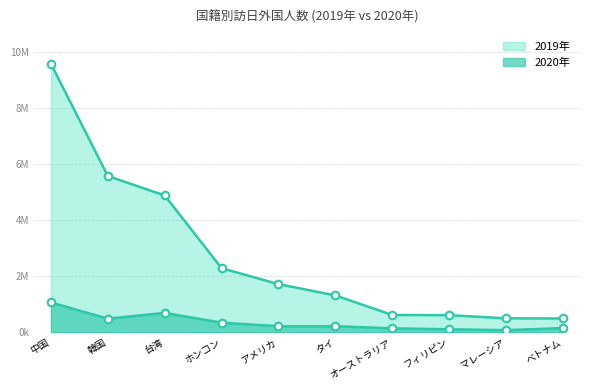

Which series contains the lowest Y value?

2020年